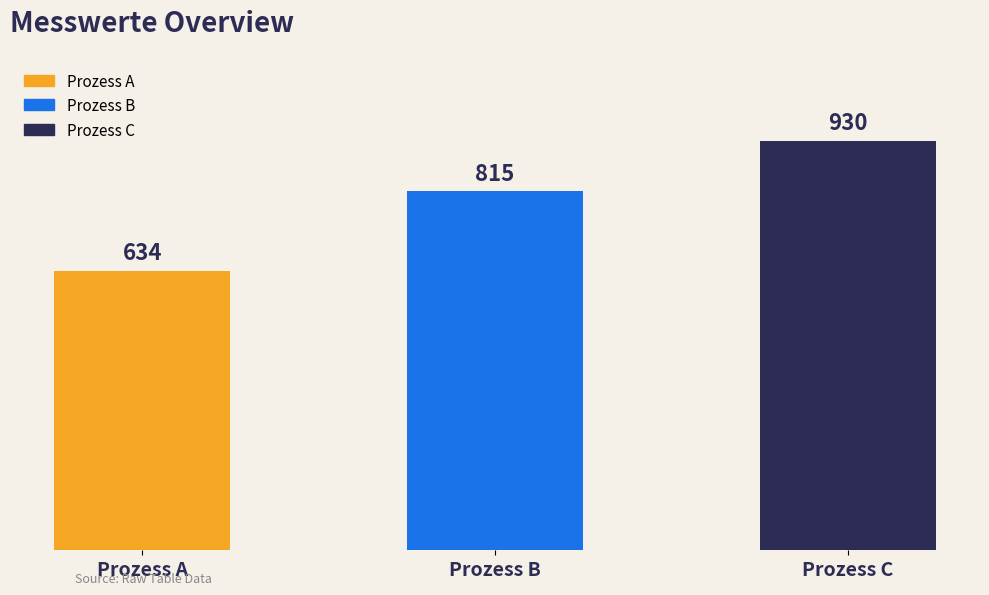

Reading left to right, extract all data points from this chart.

Prozess A=634	Prozess B=815	Prozess C=930